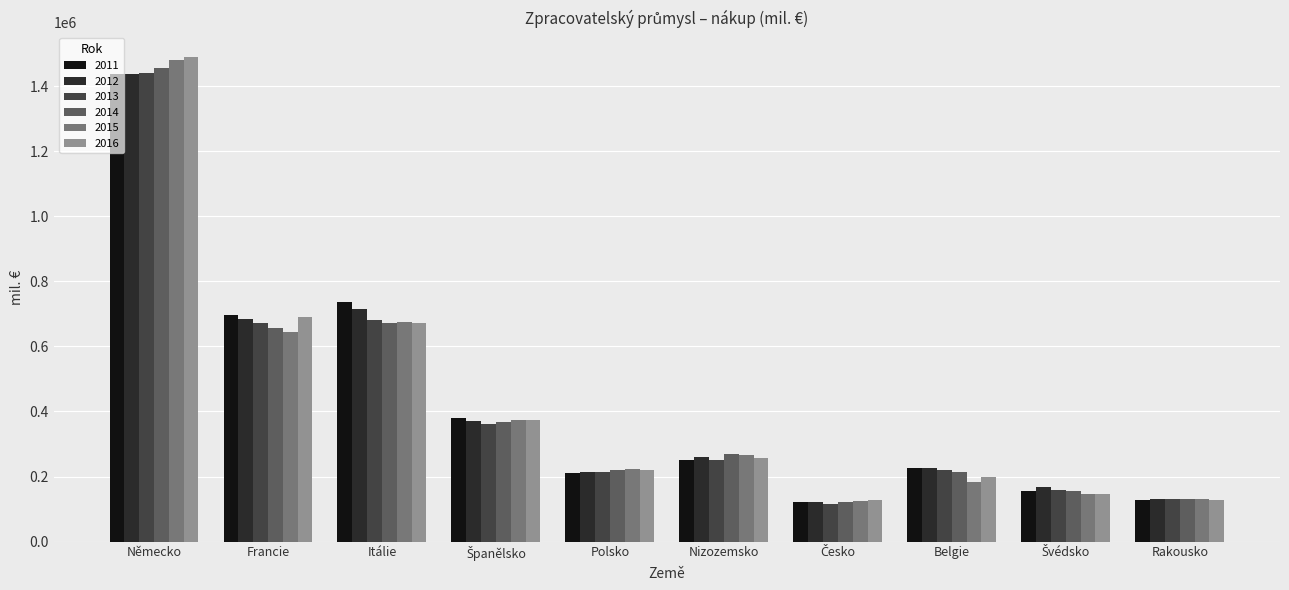

At which label does 2016 reach its peak?

Německo